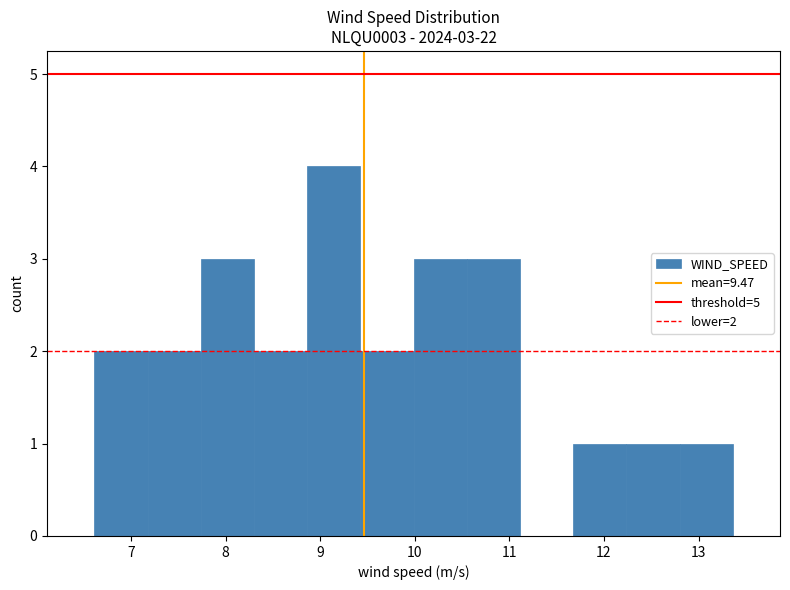

Which range on the x-axis has the tallest bar?

8.9 to 9.4